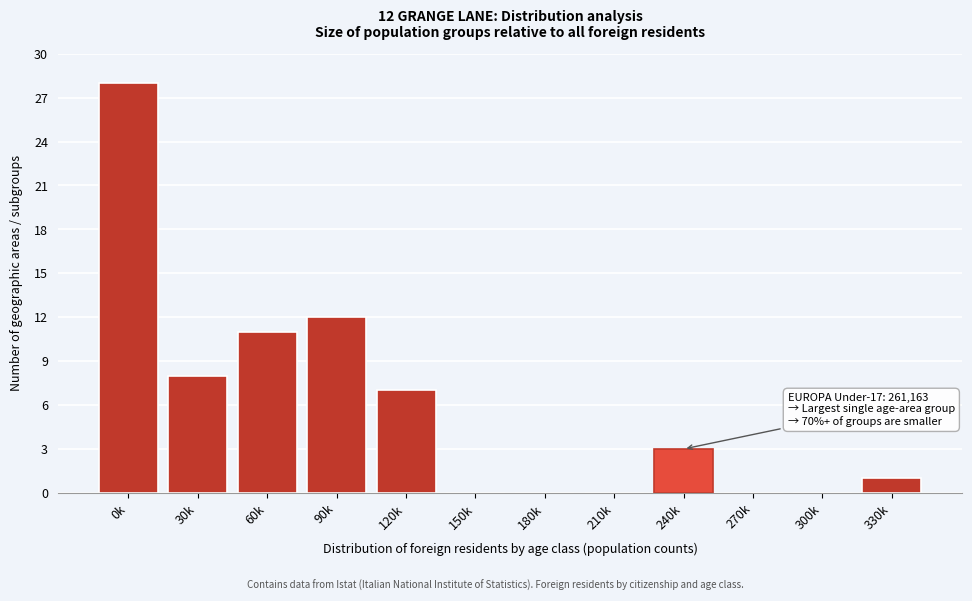

Reading right to left, what are all the values shown in this chart?

330k=1	300k=0	270k=0	240k=3	210k=0	180k=0	150k=0	120k=7	90k=12	60k=11	30k=8	0k=28